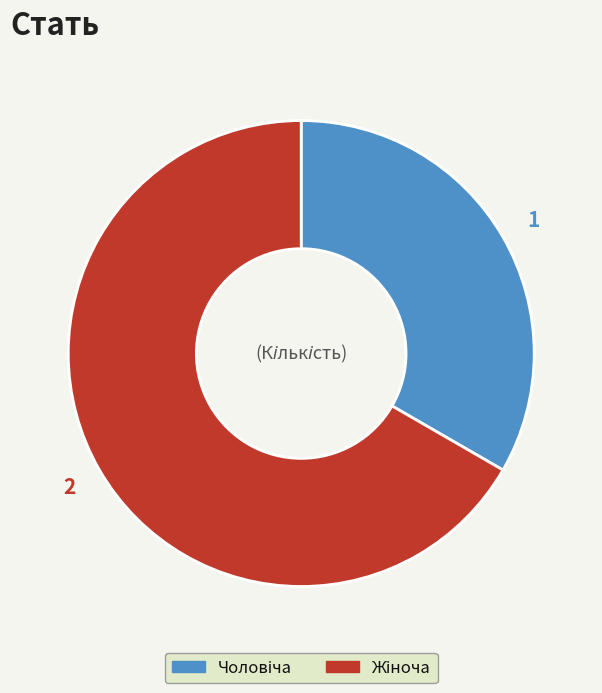

How many slices are in this pie chart?

2